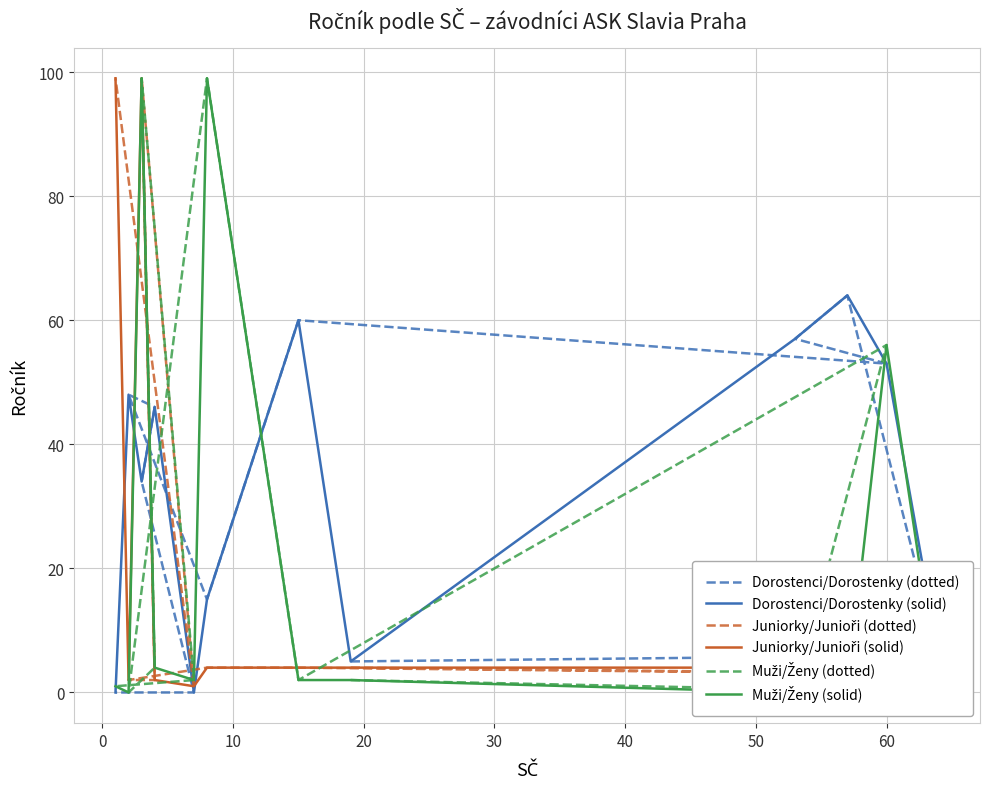

What is the label of the 6th point from the right?

50